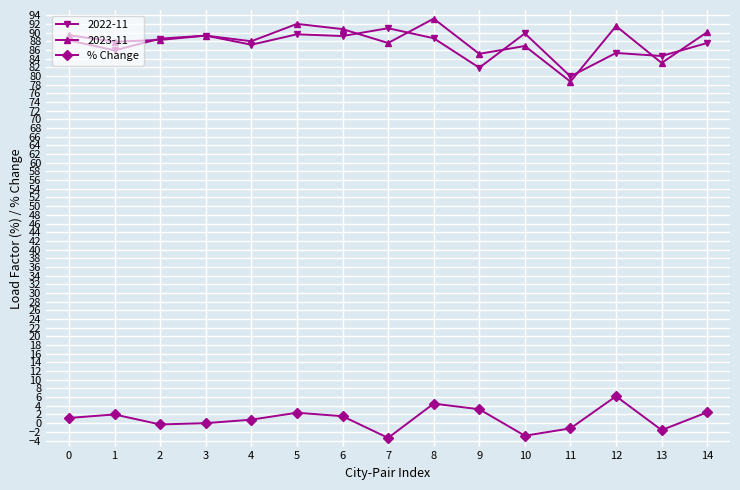

The value of 2022-11 at 12 is 85.3. True or false?

True